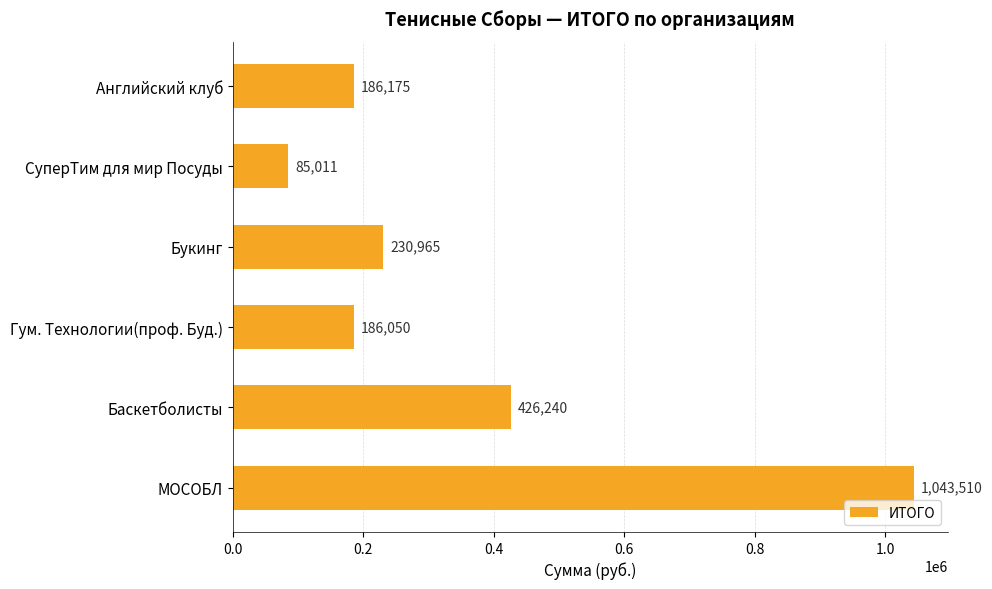

What is the smallest value displayed?

85011